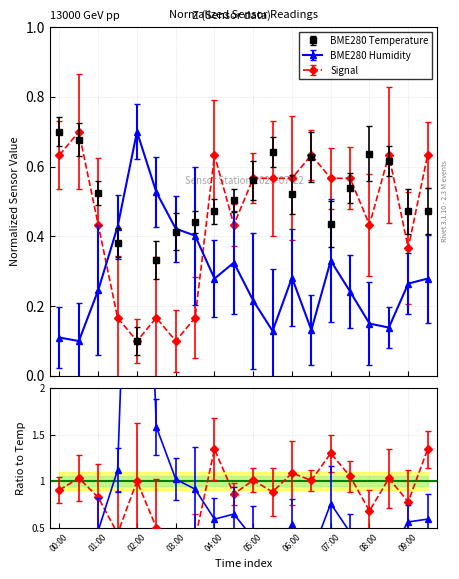

Reading left to right, list all the values displayed in this chart.

BME280_temperature: 0.7	0.7	0.5	0.4	0.1	0.3	0.4	0.4	0.5	0.5	0.6	0.6	0.5	0.6	0.4	0.5	0.6	0.6	0.5	0.5
BME280_humidity: 0.1	0.1	0.2	0.4	0.7	0.5	0.4	0.4	0.3	0.3	0.2	0.1	0.3	0.1	0.3	0.2	0.2	0.1	0.3	0.3
Signal: 0.6	0.7	0.4	0.2	0.1	0.2	0.1	0.2	0.6	0.4	0.6	0.6	0.6	0.6	0.6	0.6	0.4	0.6	0.4	0.6